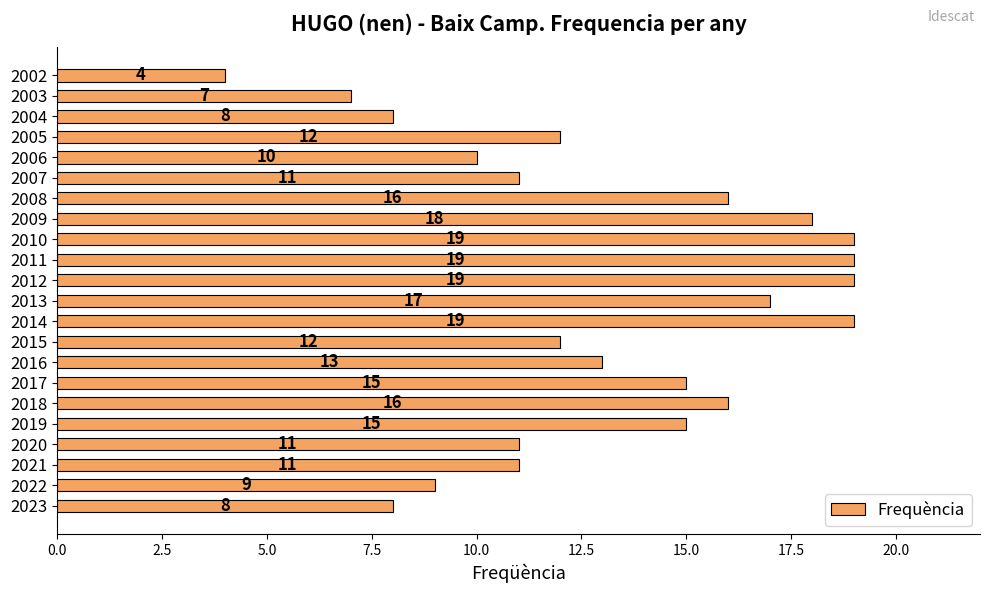

What value does the data have at 2008, to the nearest 5?

15